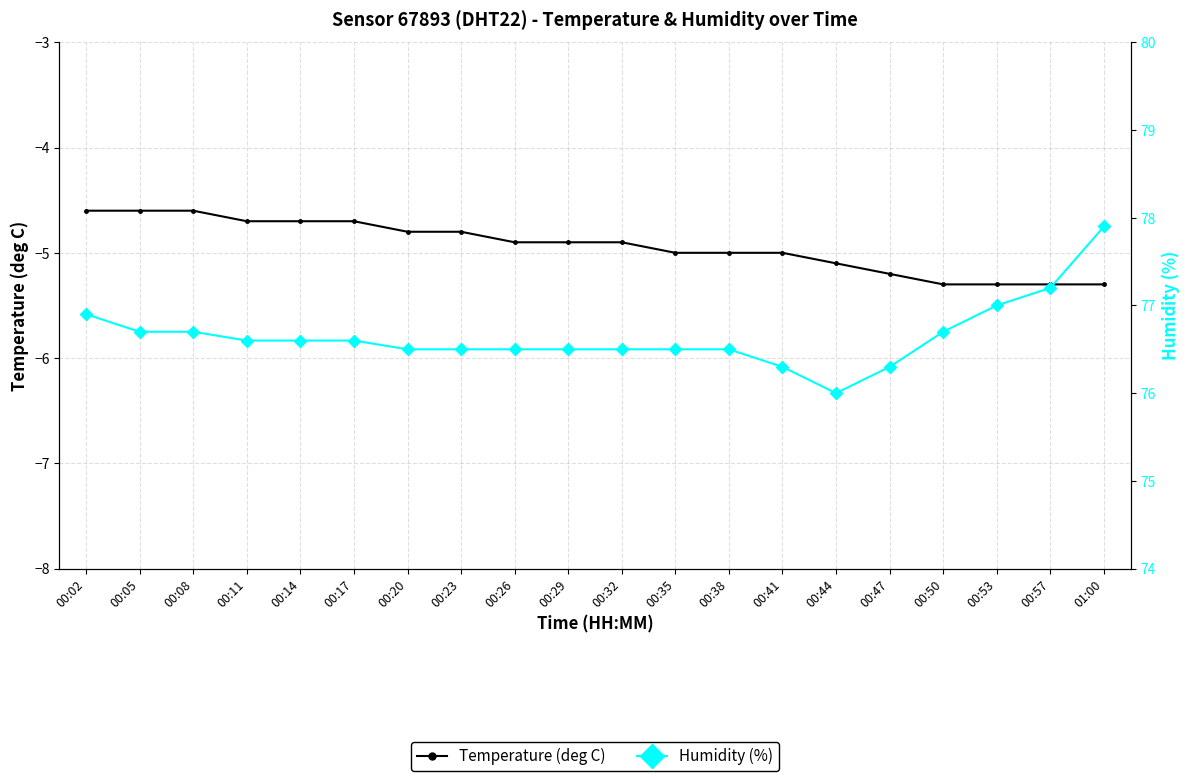

What are all the series names shown in the legend?

Temperature (deg C), Humidity (%)